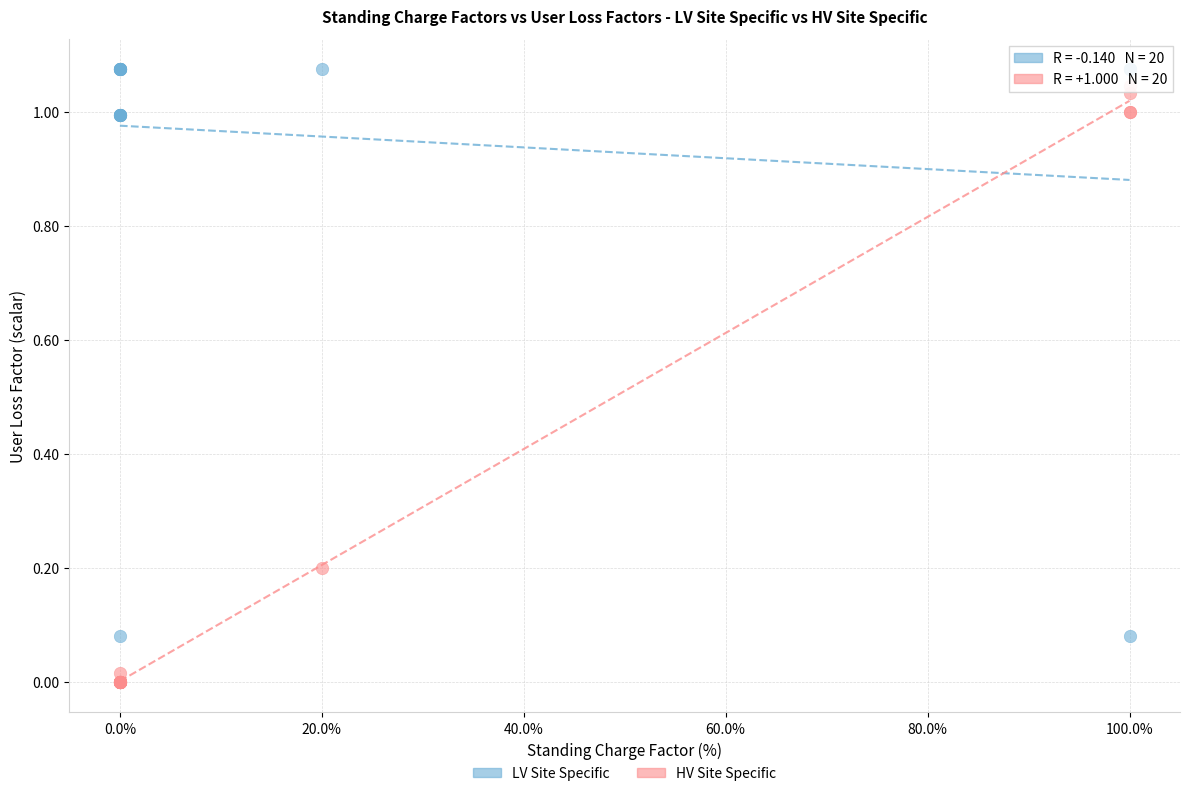

Which series has the widest spread of Y values?

HV Site Specific